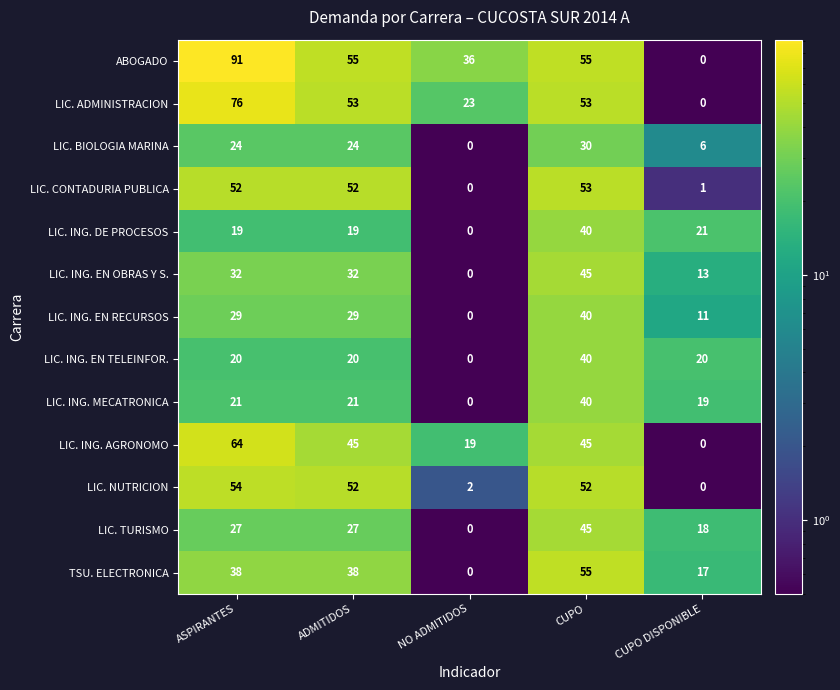

Read the LIC. ING. EN OBRAS Y S. value at ADMITIDOS.

32